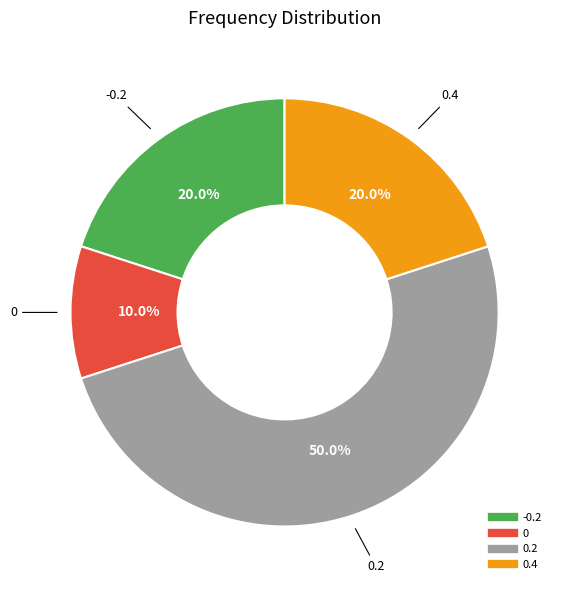

Count the number of slices in the pie.

4